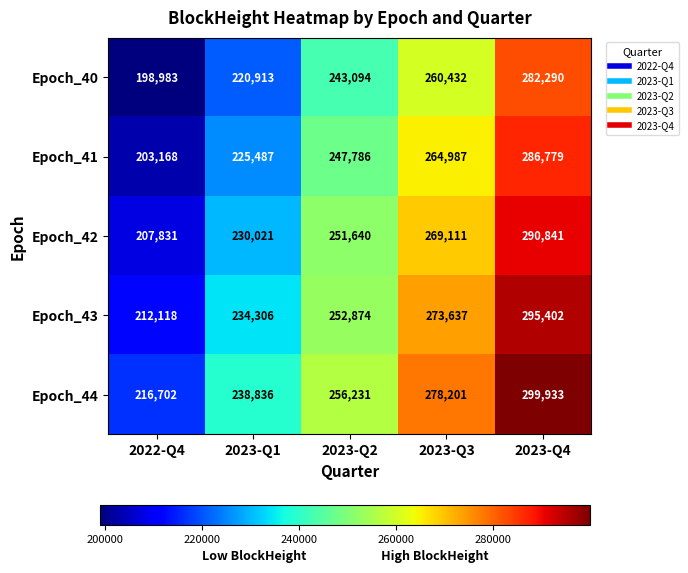

What is the approximate value of Epoch_42 at 2023-Q3, to the nearest 100?

269100